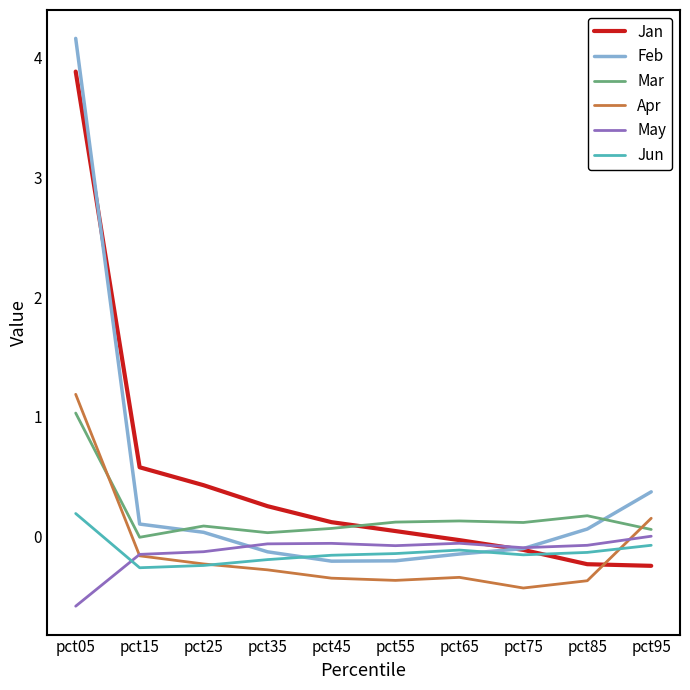

What is the greatest value displayed?

4.2